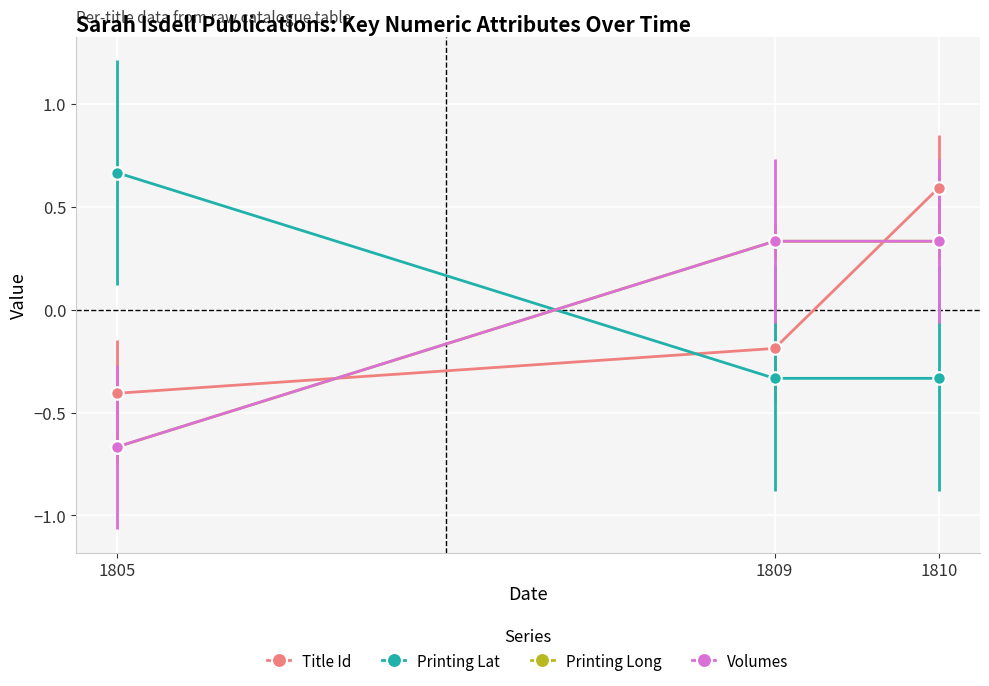

Is this an area chart (filled region under the line)?

No